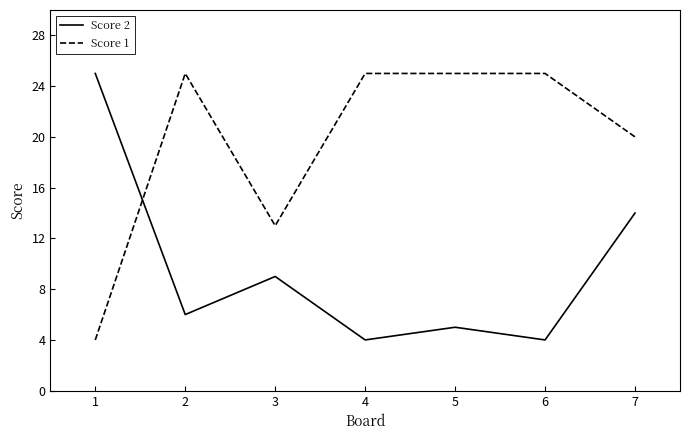

At 6, list the series in order from largest to smallest.

Score 1, Score 2